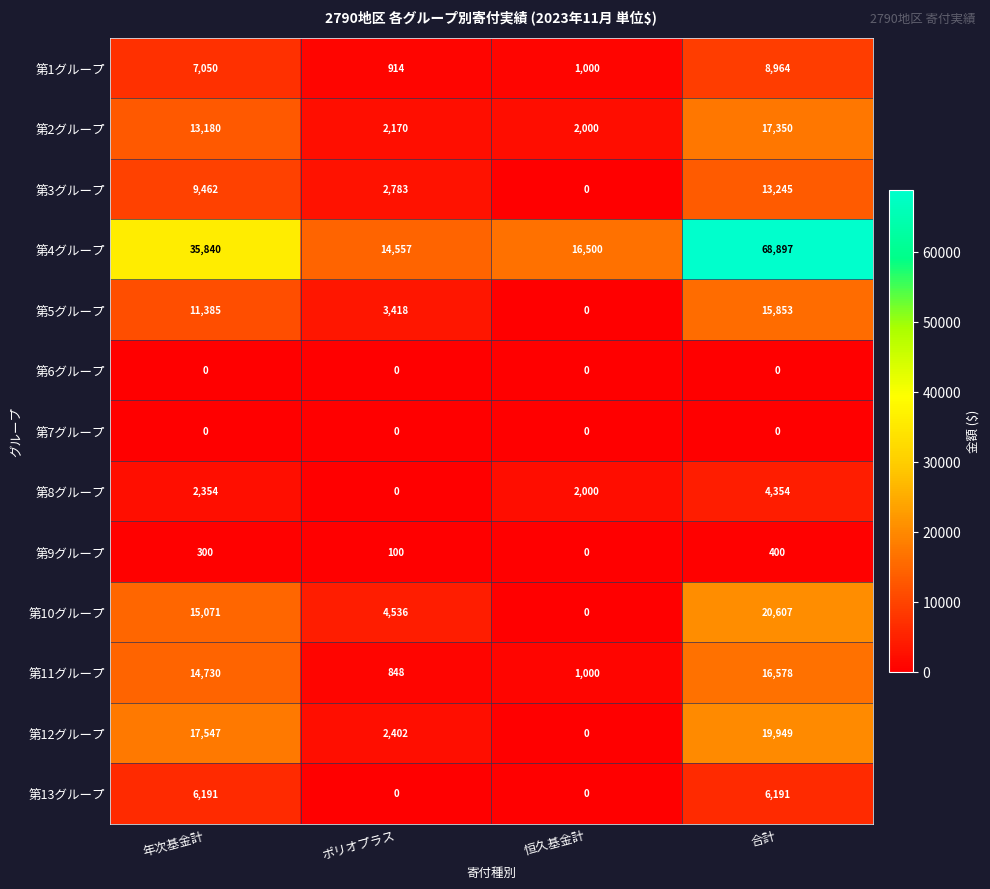

What is the sum of all 第11グループ values?

33156